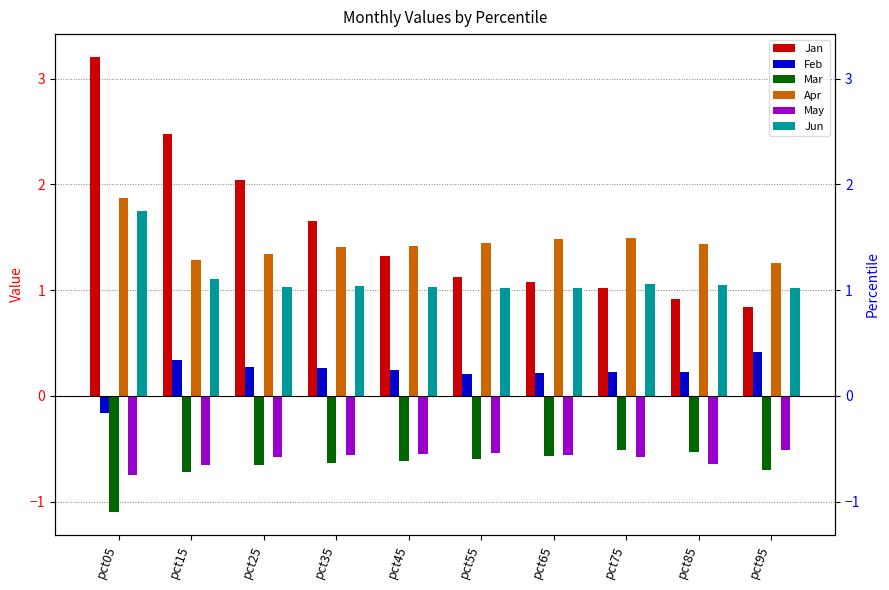

Read the Jan value at pct55.

1.1